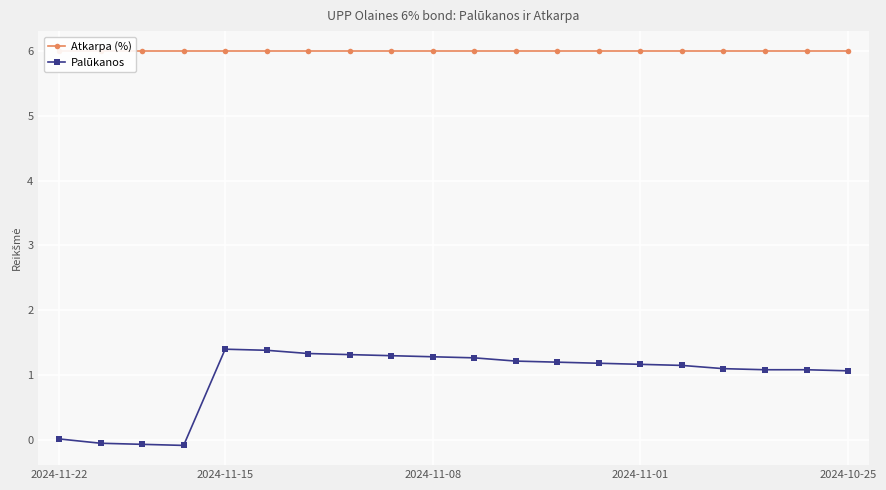

The Palūkanos series shows 1.7 at 2024-11-01. True or false?

False